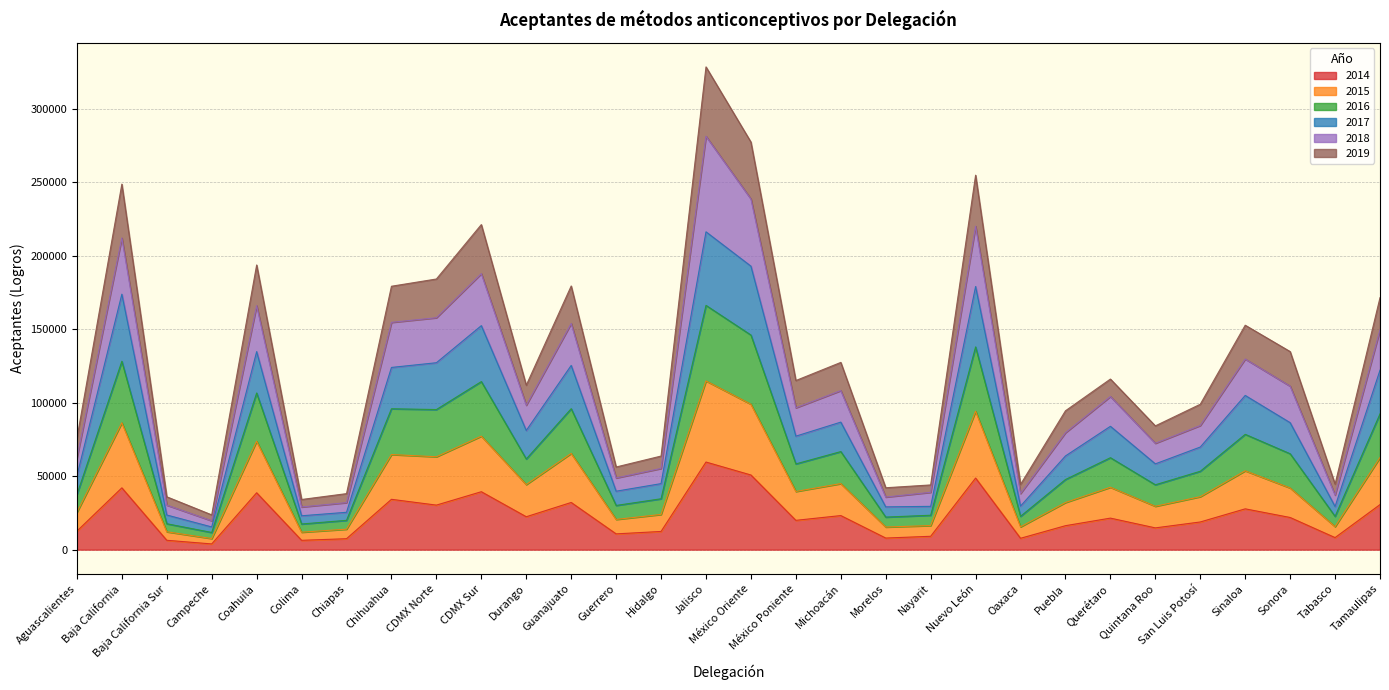

At which category is the sum across all series the highest?

Jalisco